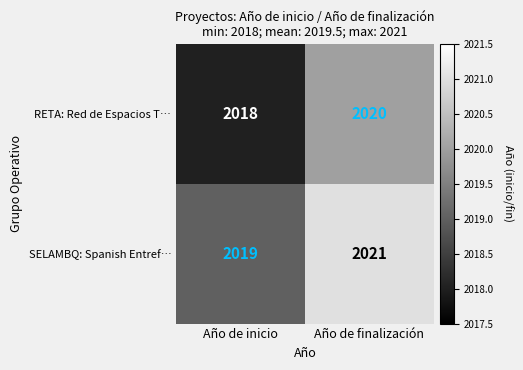

At which category is the sum across all series the highest?

Año de finalización